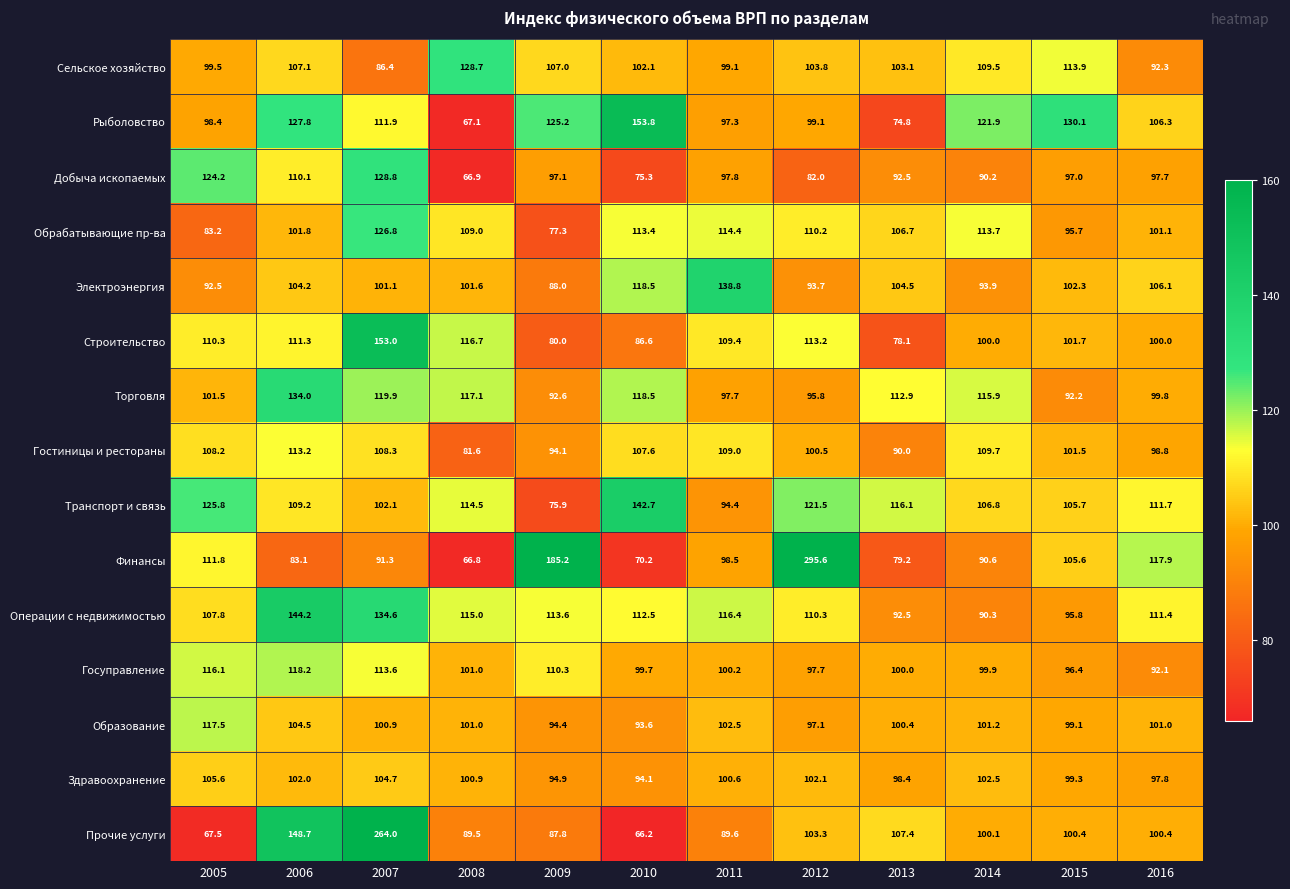

Which series changed the most between 2009 and 2016?

Финансы